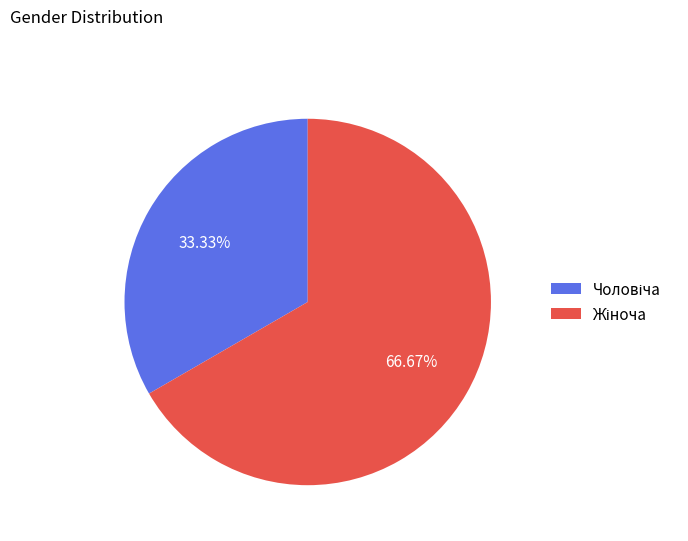

Does any single category account for the majority?

Yes